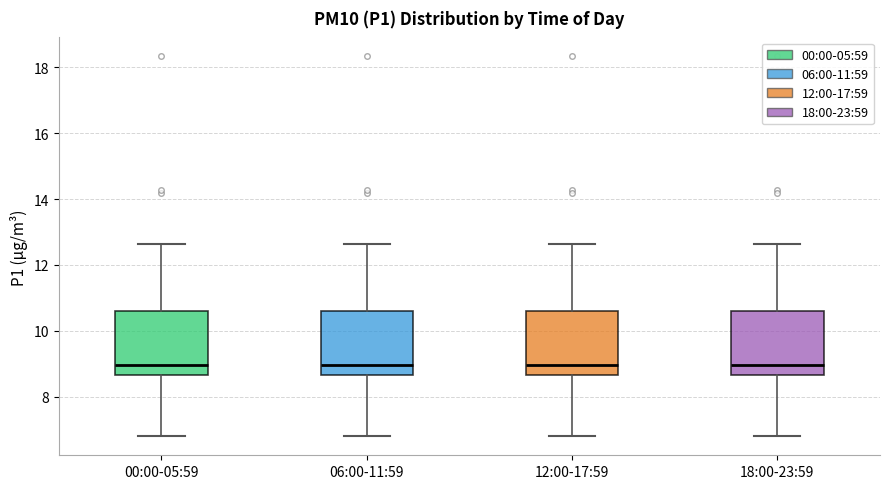

Reading left to right, transcribe this box plot: for each box, give where its median line is, the range the box spans, and where its two whiskers end, as read against the y-axis. The values are not printed on the chart, so give them approximately, as read against the axis.

00:00-05:59: median 9.0, box 8.6 to 10.6, whiskers 6.8 to 12.6
06:00-11:59: median 9.0, box 8.6 to 10.6, whiskers 6.8 to 12.6
12:00-17:59: median 9.0, box 8.6 to 10.6, whiskers 6.8 to 12.6
18:00-23:59: median 9.0, box 8.6 to 10.6, whiskers 6.8 to 12.6